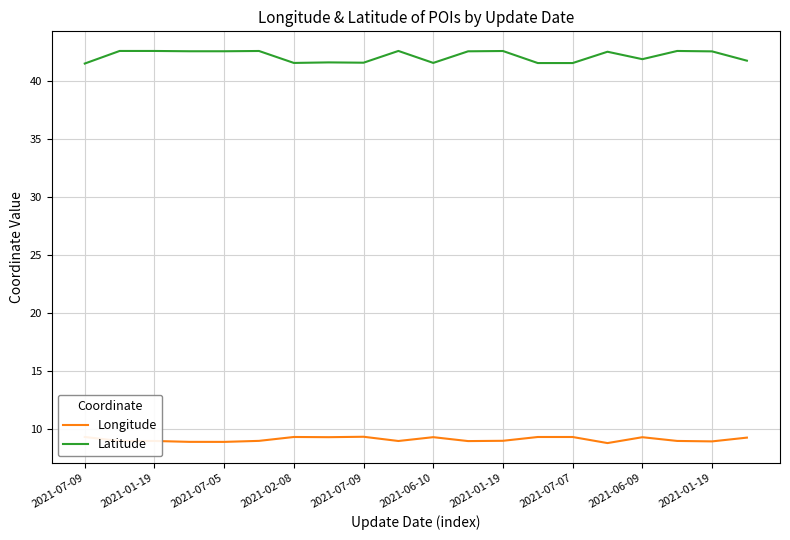

What is the smallest value displayed?

8.8